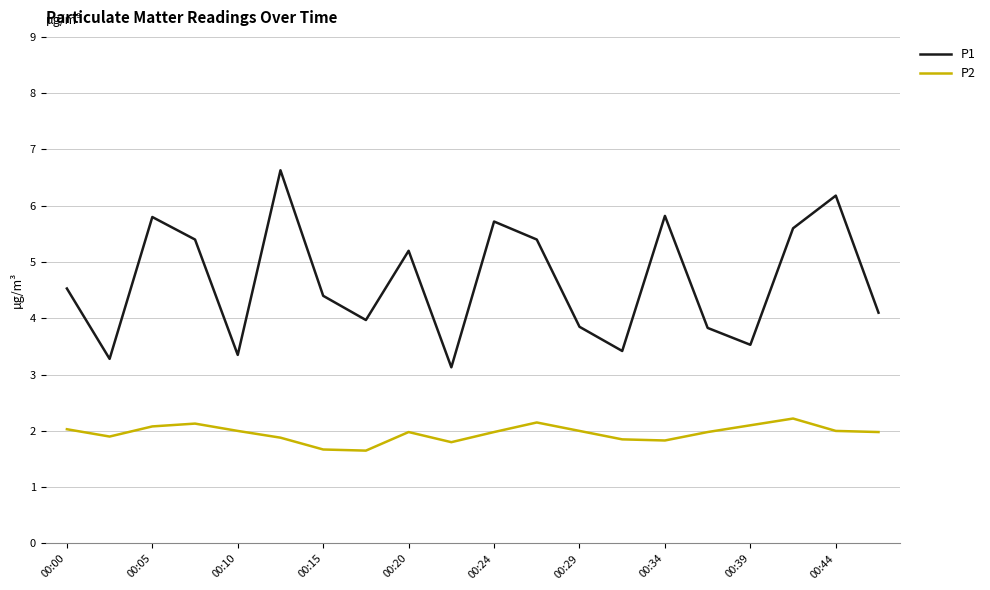

Count the number of data series in this chart.

2